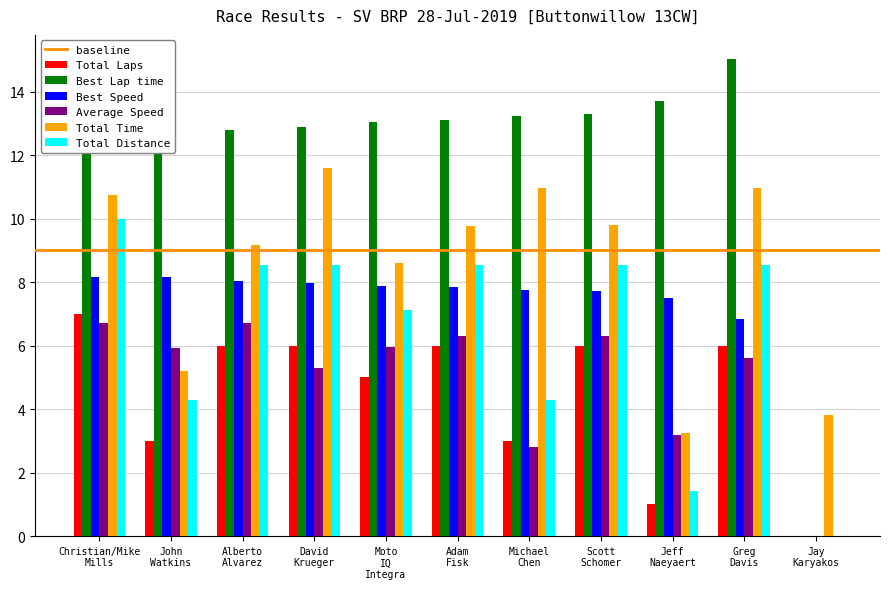

How many values in Total Distance are above zero?

10